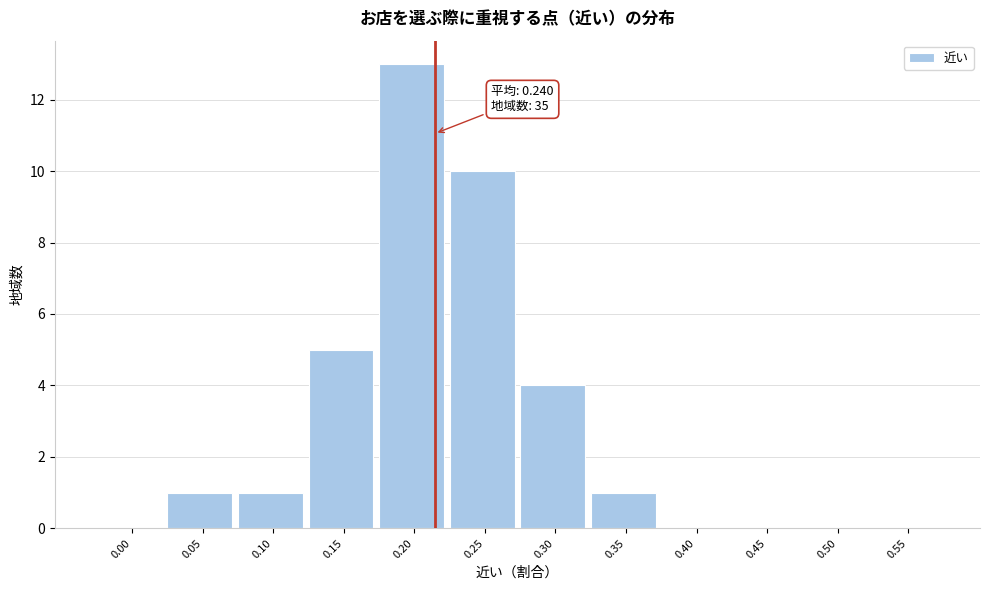

Reading left to right, extract all data points from this chart.

0.00=0	0.05=1	0.10=1	0.15=5	0.20=13	0.25=10	0.30=4	0.35=1	0.40=0	0.45=0	0.50=0	0.55=0